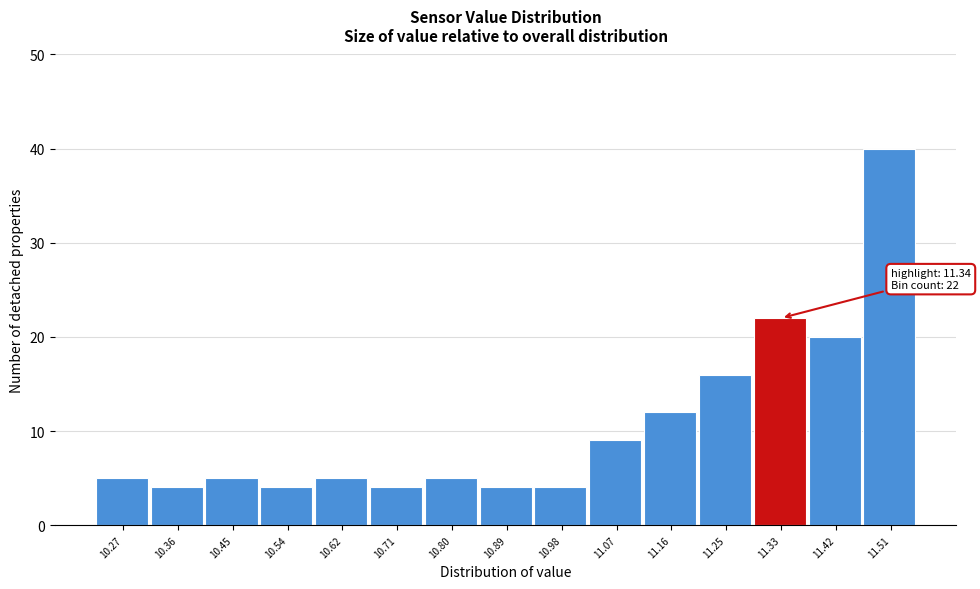

Reading left to right, list all the values displayed in this chart.

5	4	5	4	5	4	5	4	4	9	12	16	22	20	40